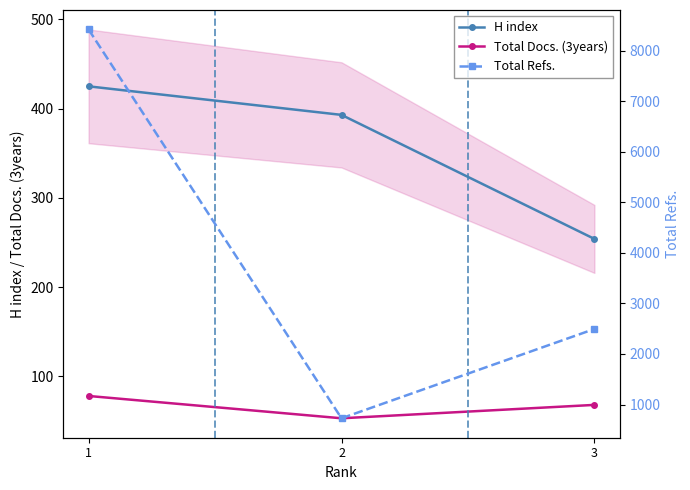

Which category has the highest value in the Total Docs. (3years) series?

1